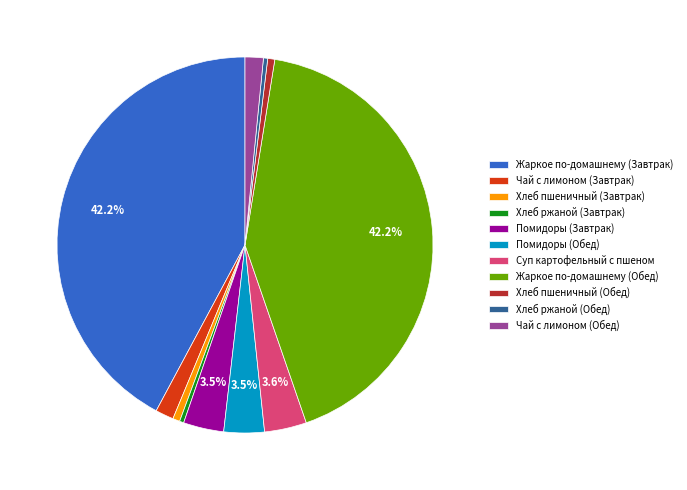

Is there a majority slice in this chart?

No